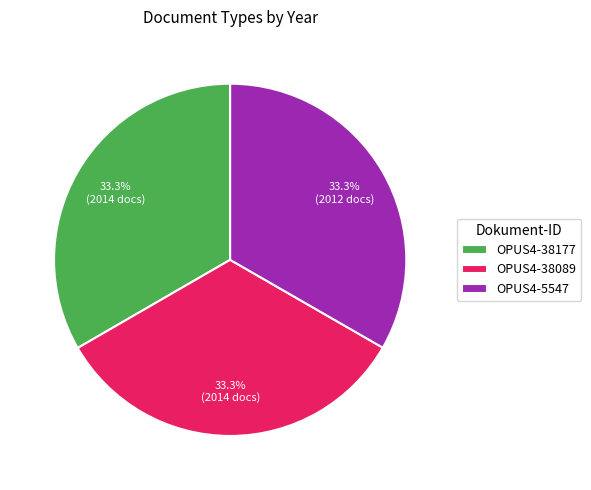

What is the total percentage of OPUS4-38089 and OPUS4-5547?

66.7%